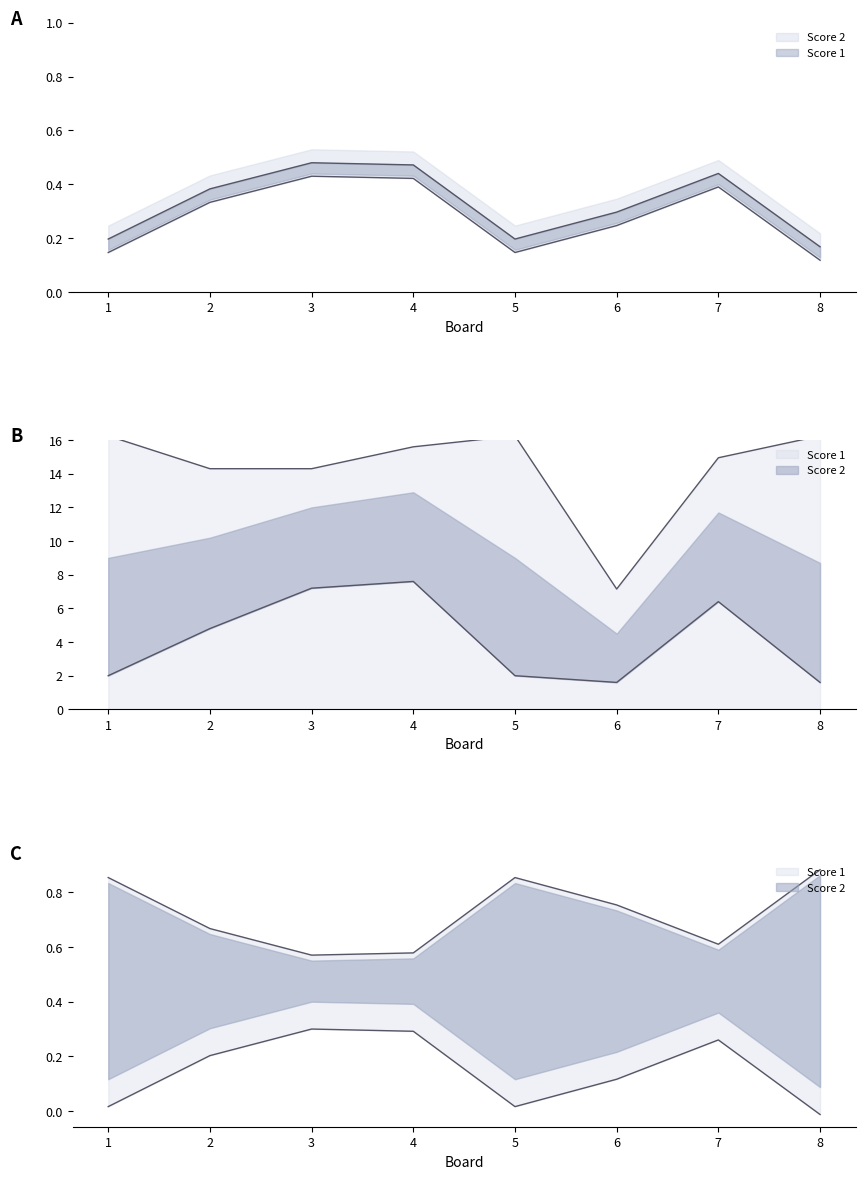

How many interior local valleys does the Score 2 series have?

1